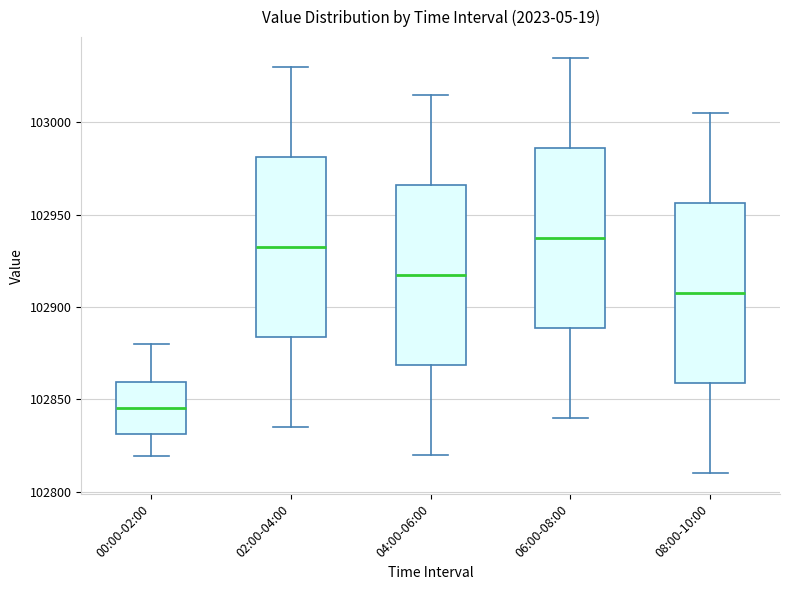

Reading left to right, read every box against the y-axis: the position of its median line, the range the box covers, and the ends of its whiskers. The values are not printed on the chart, so give them approximately, as read against the axis.

00:00-02:00: median 102845, box 102830 to 102860, whiskers 102820 to 102880
02:00-04:00: median 102935, box 102885 to 102980, whiskers 102835 to 103030
04:00-06:00: median 102920, box 102870 to 102965, whiskers 102820 to 103015
06:00-08:00: median 102940, box 102890 to 102985, whiskers 102840 to 103035
08:00-10:00: median 102910, box 102860 to 102955, whiskers 102810 to 103005